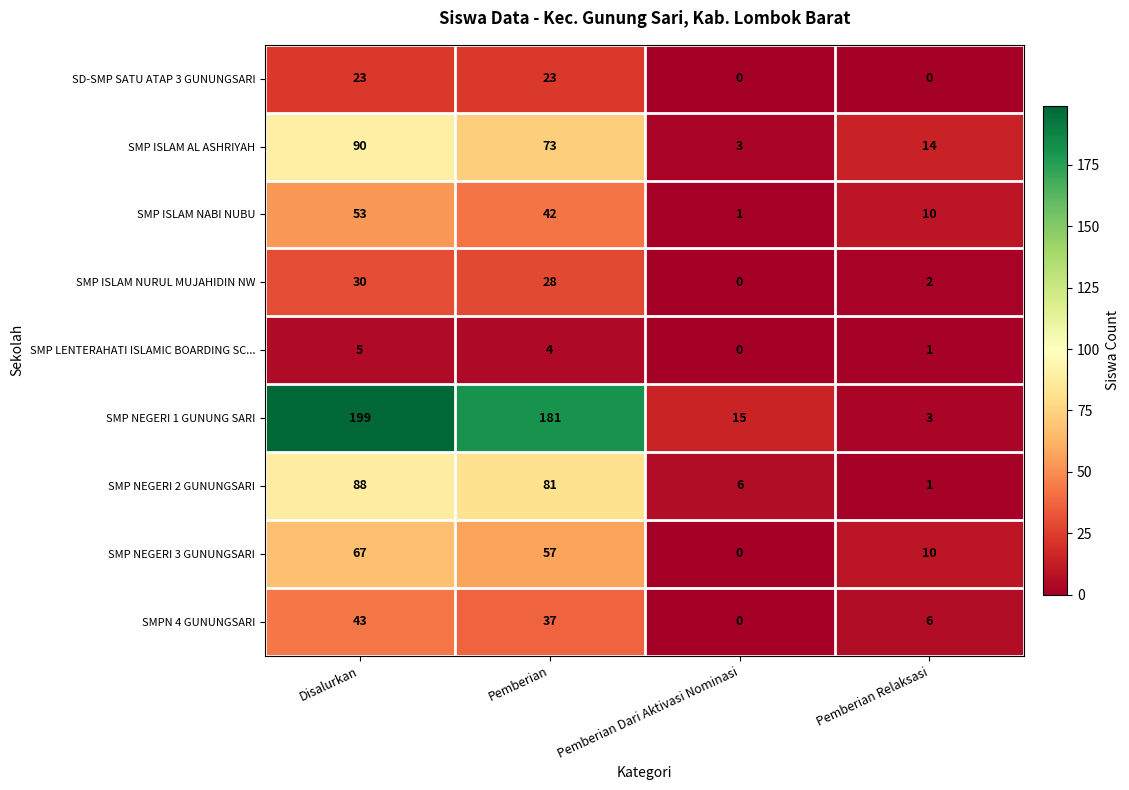

Which series has the largest total across all categories?

SMP NEGERI 1 GUNUNG SARI